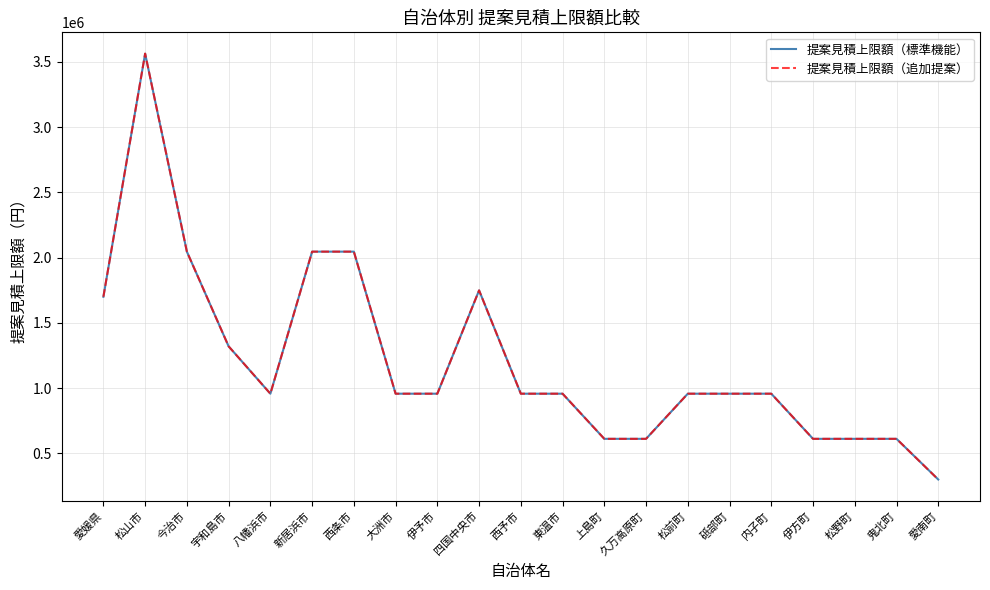

Is this an area chart (filled region under the line)?

No